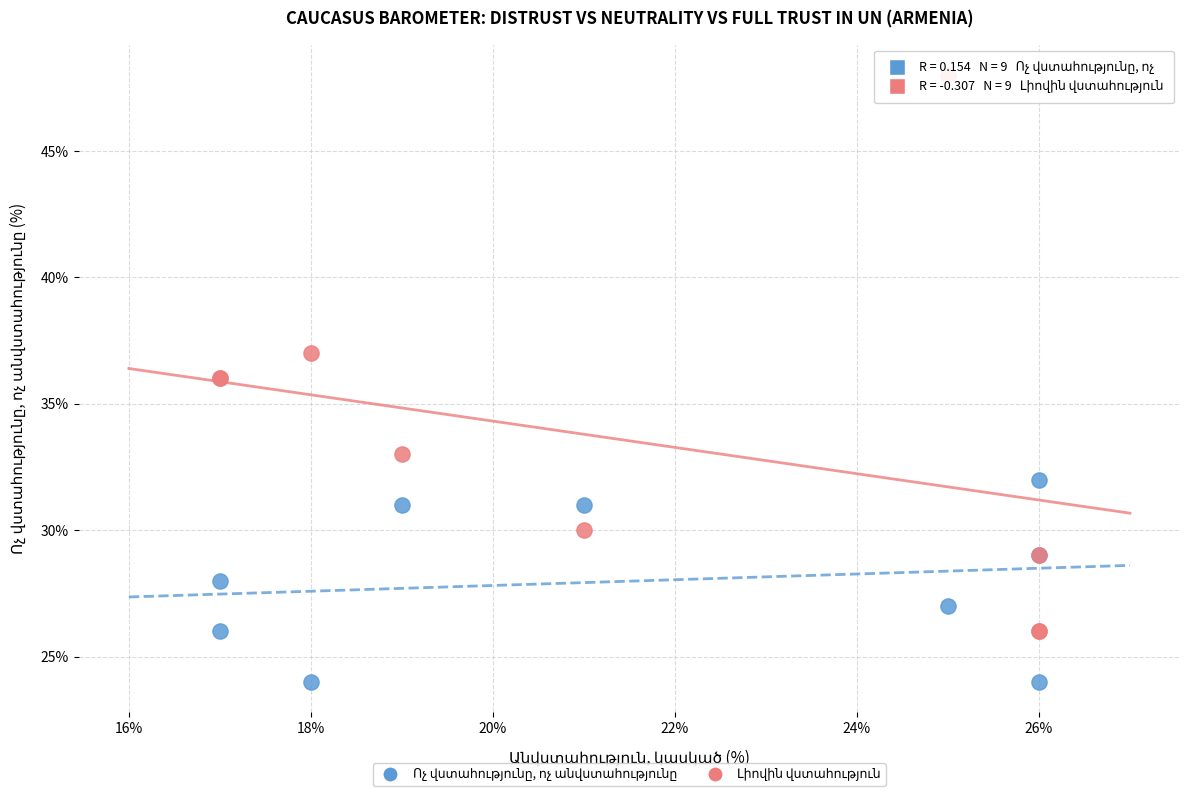

What is the X range (max minus min) for the scatter plot?

9